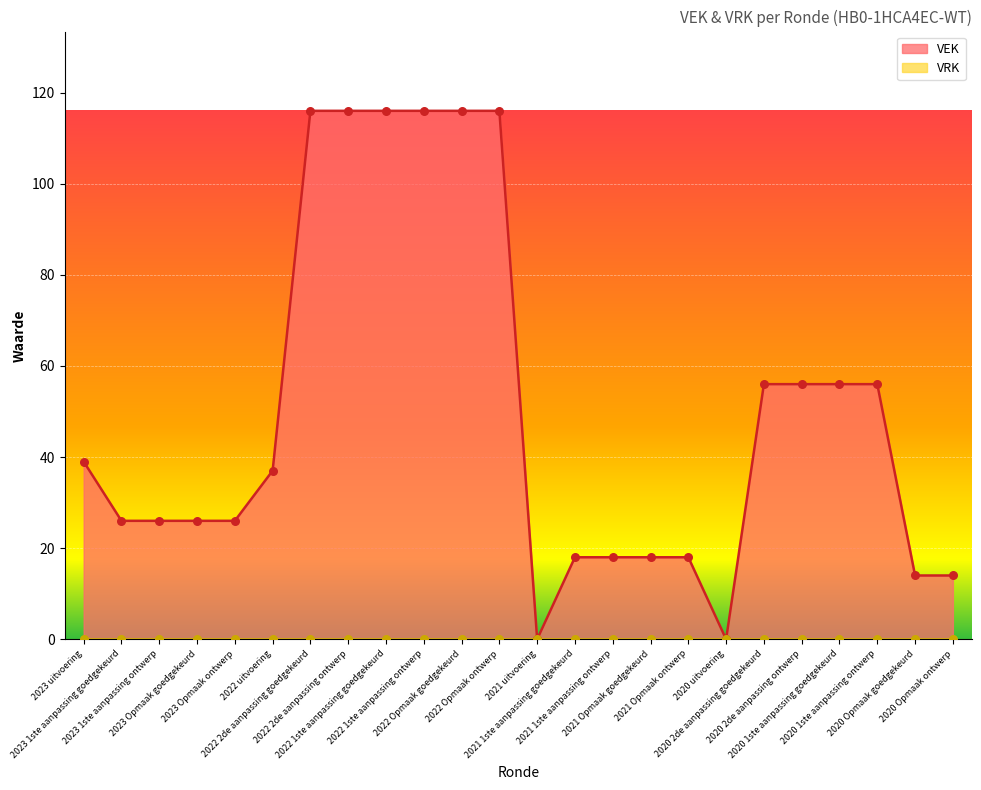

What is the change in value from 2022 Opmaak goedgekeurd to 2020 Opmaak goedgekeurd?

-102